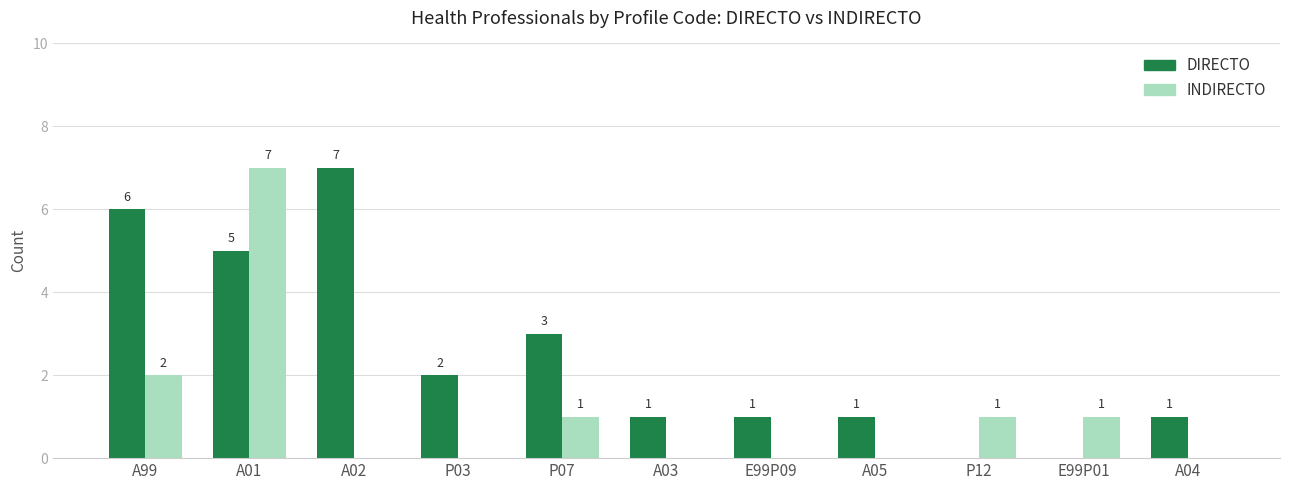

True or false: DIRECTO has a value of 11 at A02.

False